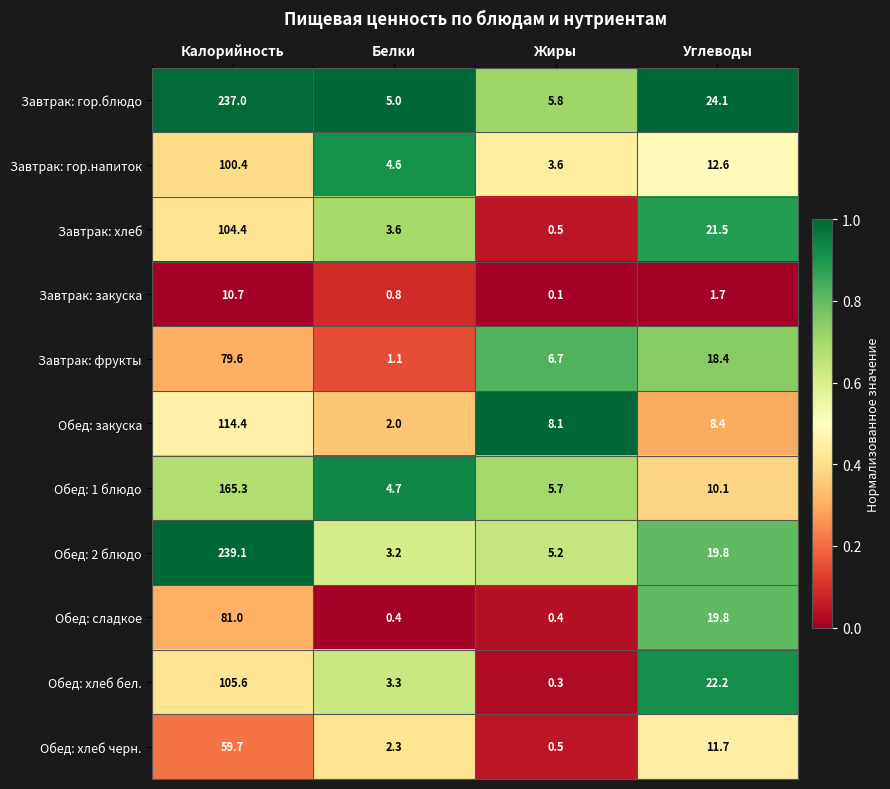

The value of Обед: хлеб бел. at Углеводы is 7.0. True or false?

False